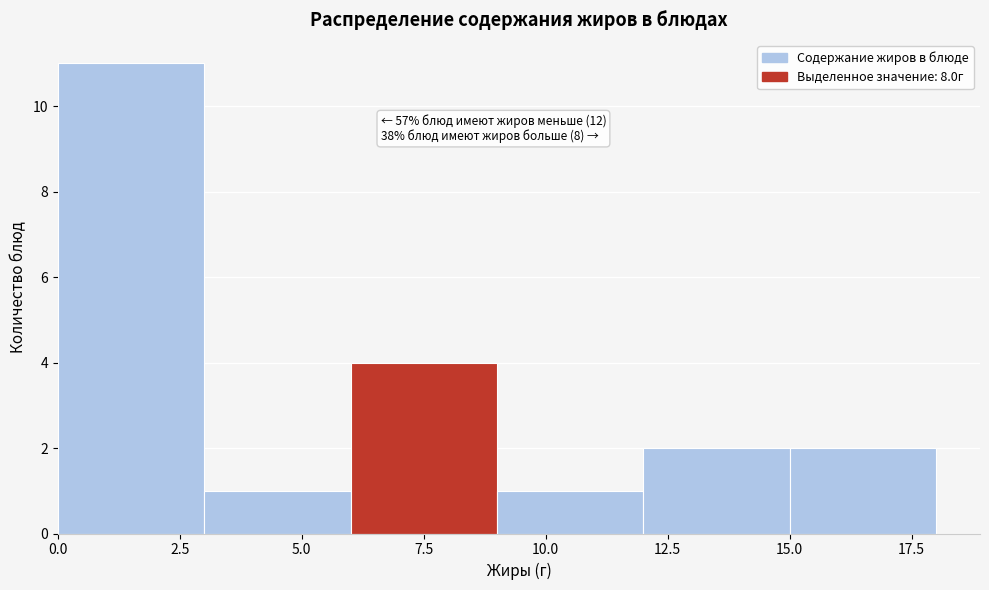

Over which range of the x-axis is the bar tallest?

0 to 3